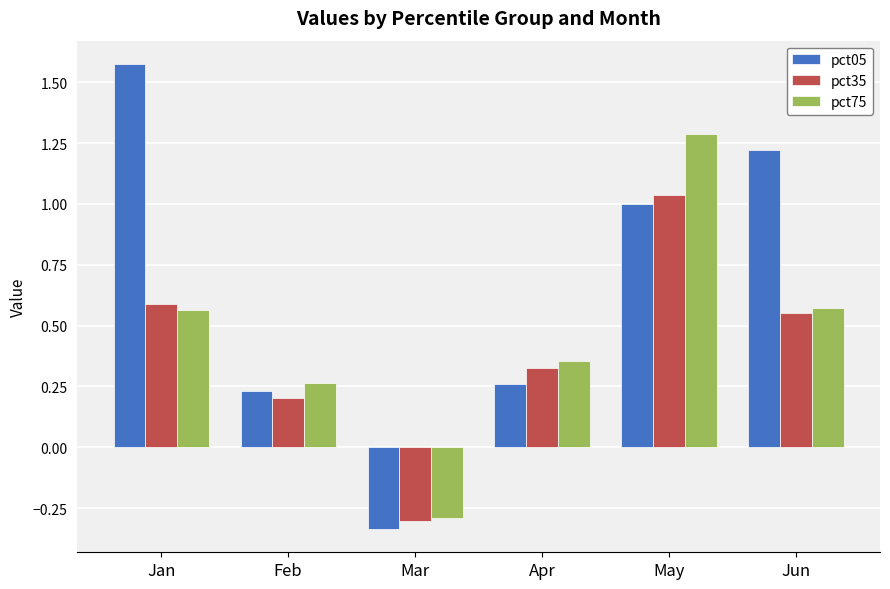

What is the difference between the pct05 values at May and Mar?

1.3